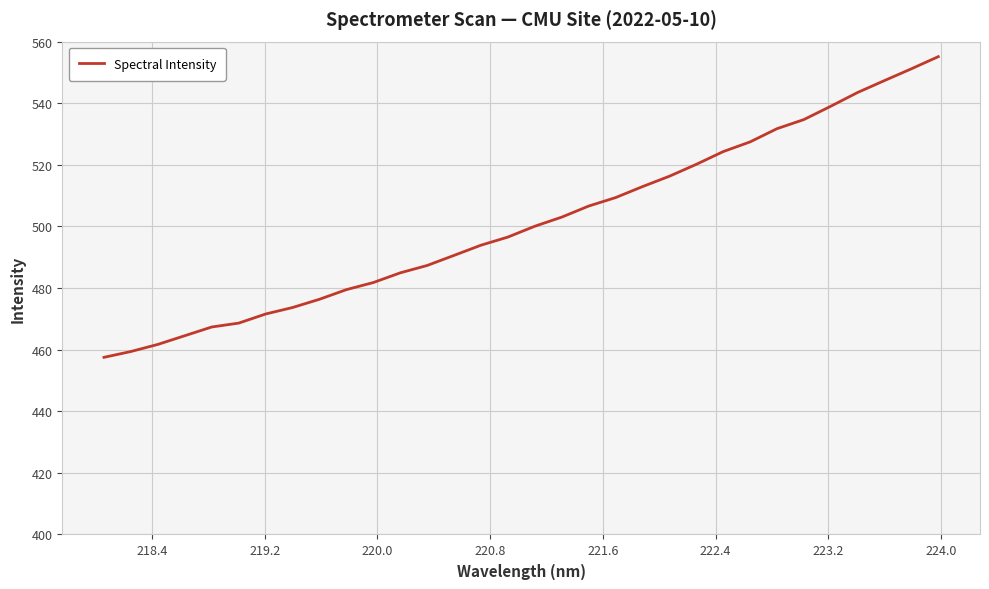

What is the difference between the maximum and minimum values?

97.6